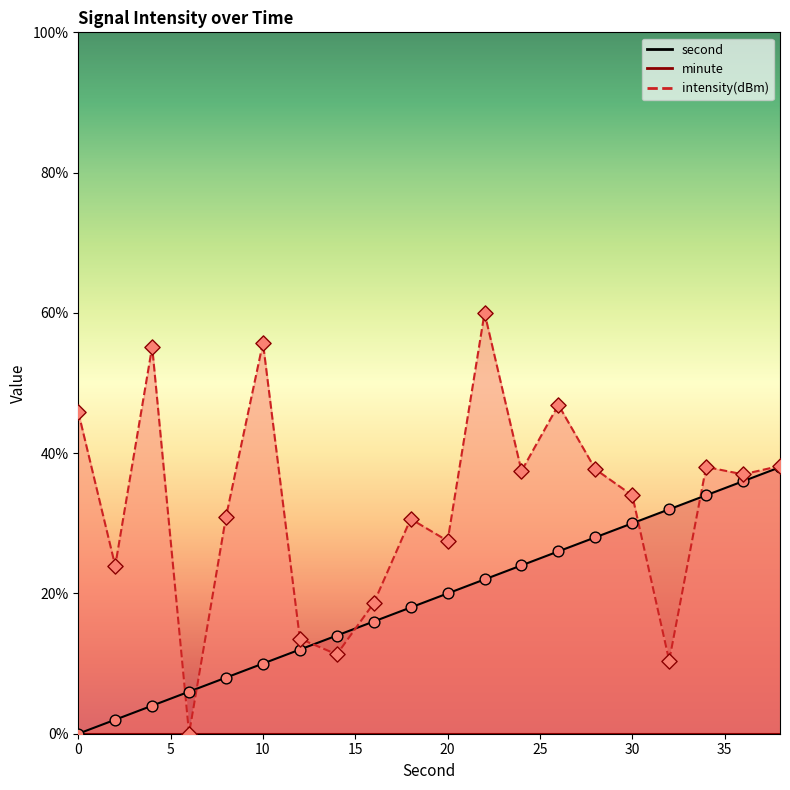

Which series contains the highest Y value?

intensity(dBm)